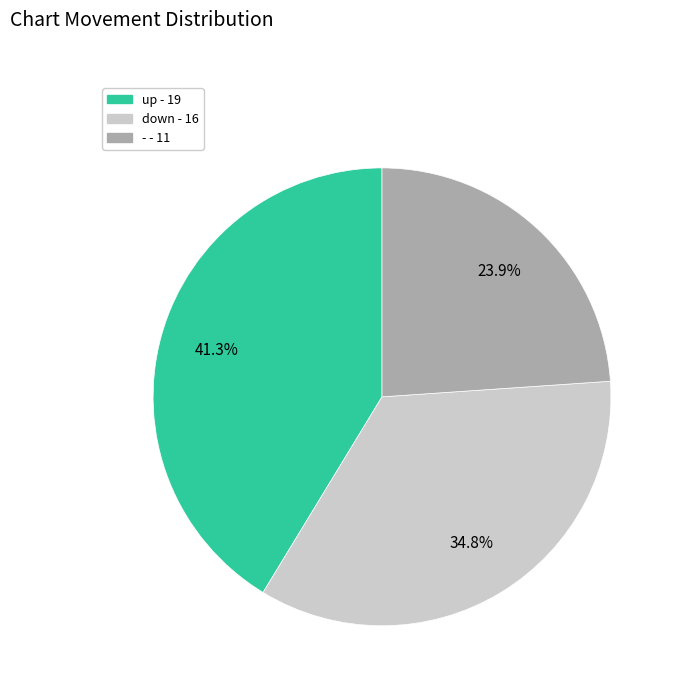

Is it true that up is 36% of the pie?

False